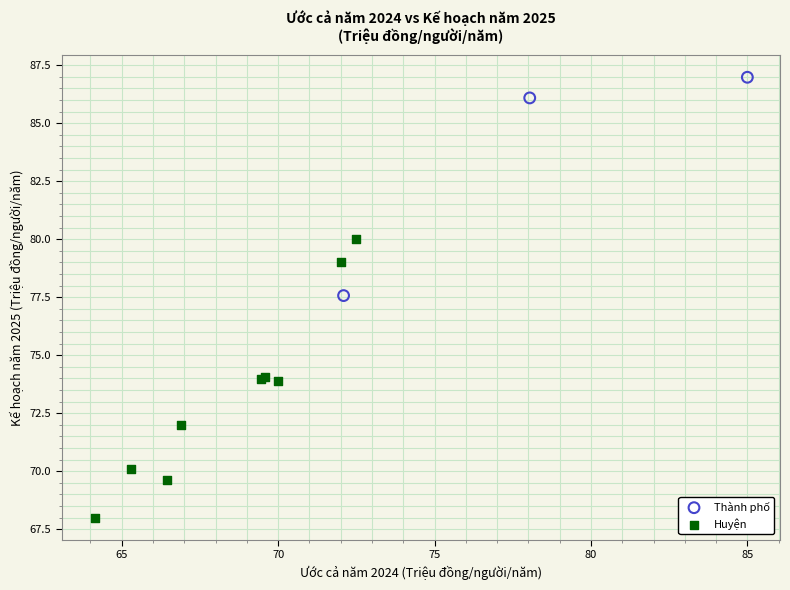

Which series contains the highest Y value?

Thành phố